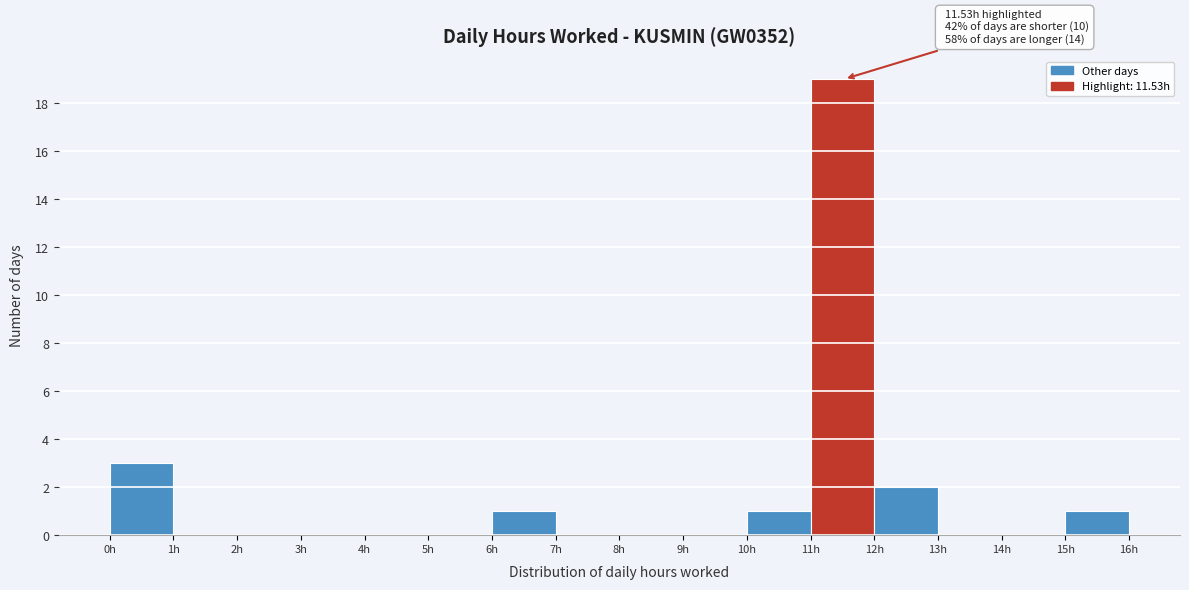

Which range on the x-axis has the tallest bar?

11 to 12